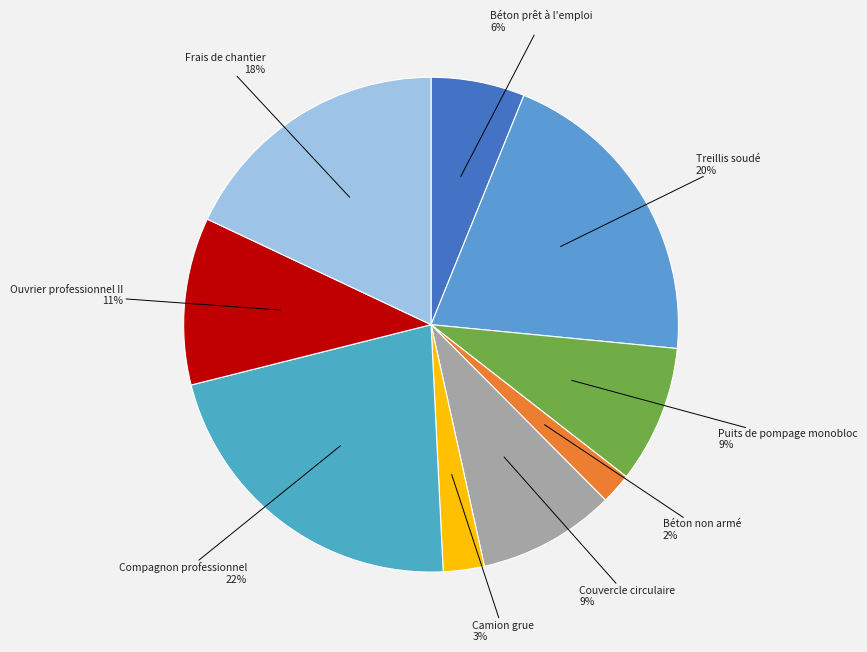

Which has a higher value, Béton prêt à l'emploi or Compagnon professionnel?

Compagnon professionnel